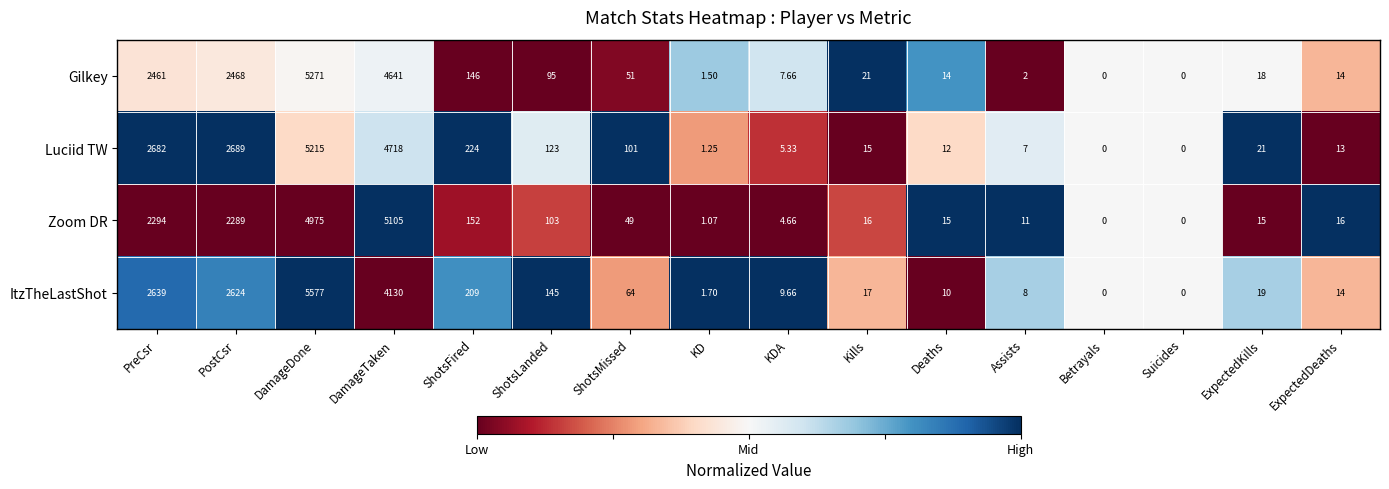

What is the greatest value displayed?

5577.0